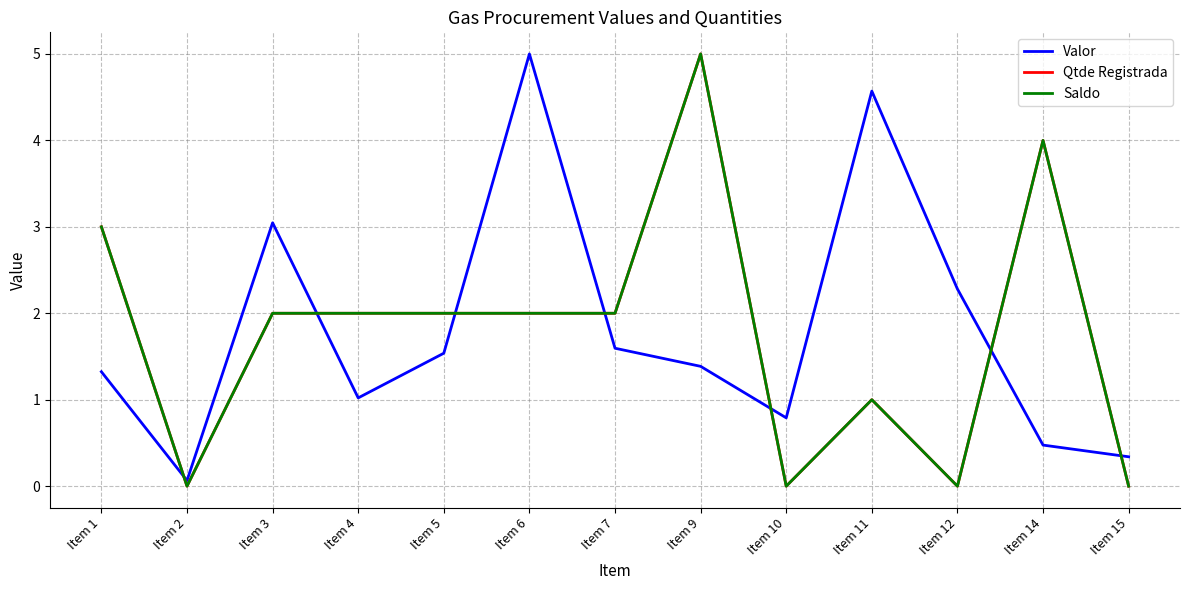

Where is Valor nearest to the value 2?

Item 12